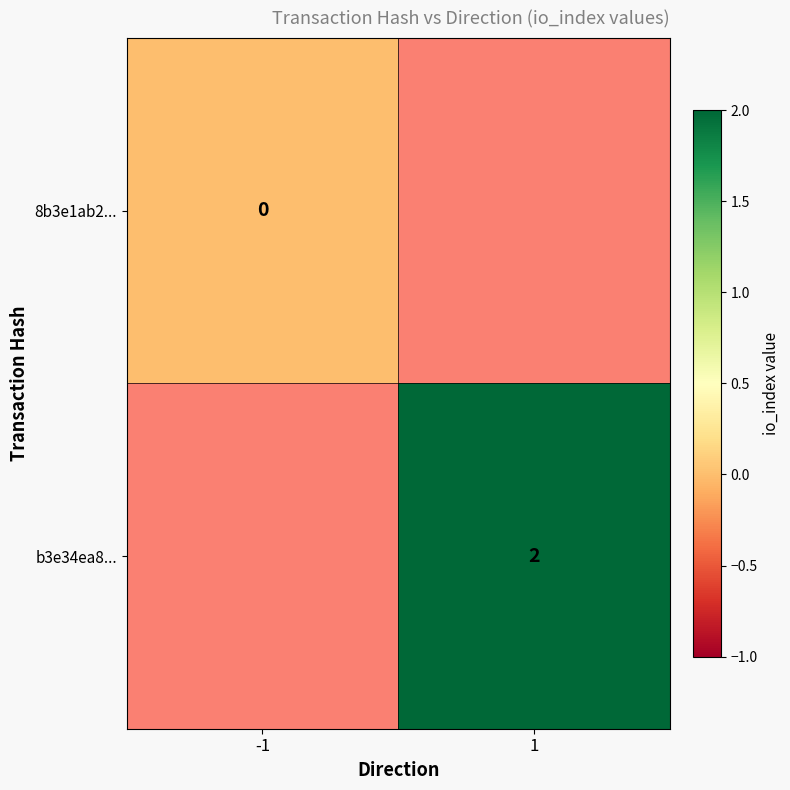

The b3e34ea8... series shows 4 at 1. True or false?

False